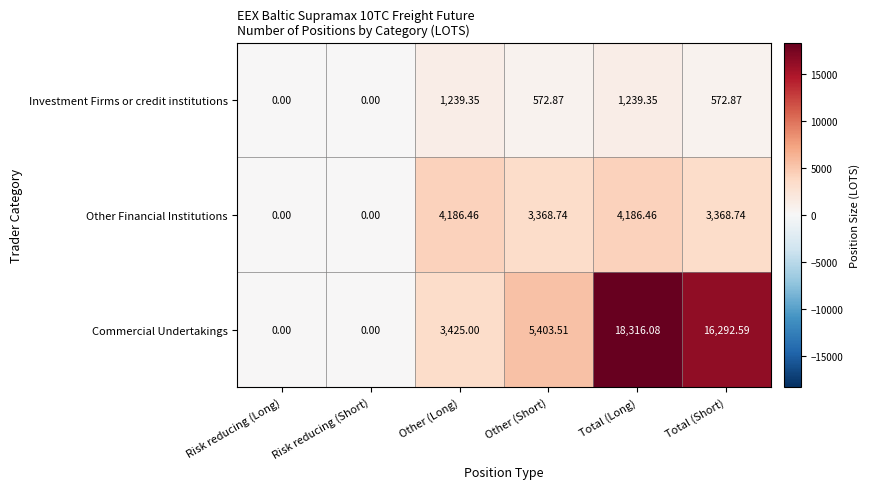

At how many categories does at least one series exceed 6243?

2